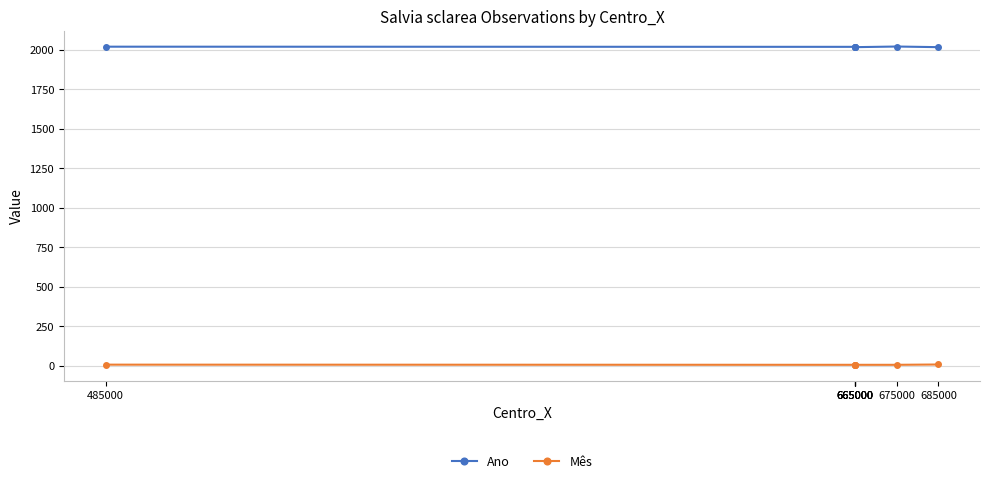

Reading left to right, list all the values displayed in this chart.

Ano: 2018	2017	2017	2015	2015	2019	2015
Mês: 7	6	6	6	6	6	8